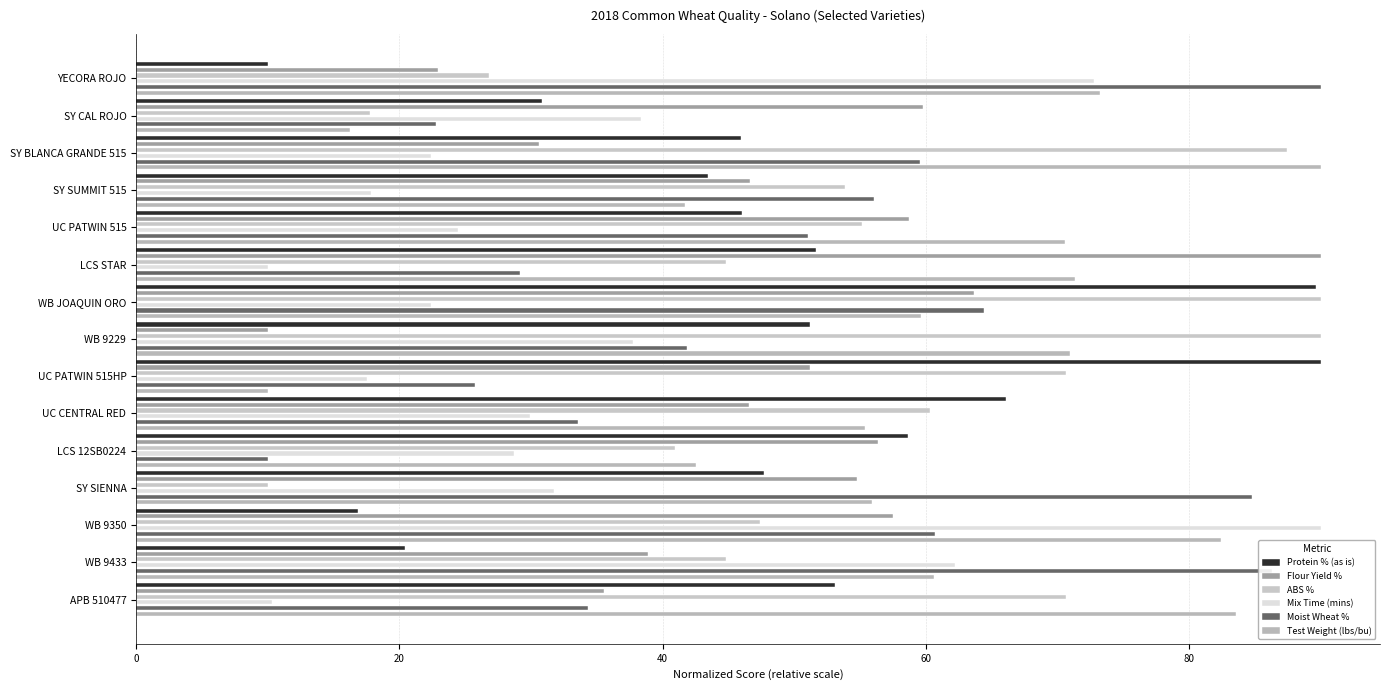

Which series has the widest spread of values?

Protein % (as is)